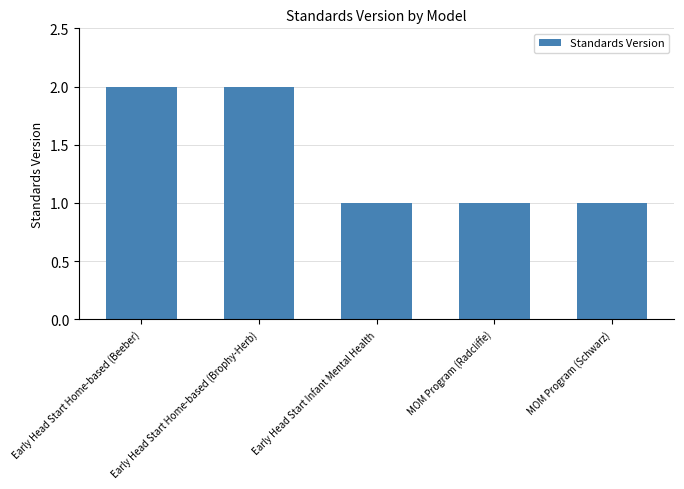

How many data points does each series have?

5